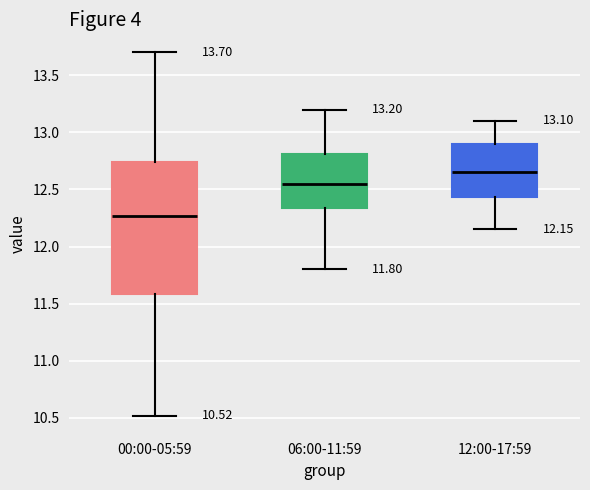

Which box's median line is the highest?

12:00-17:59